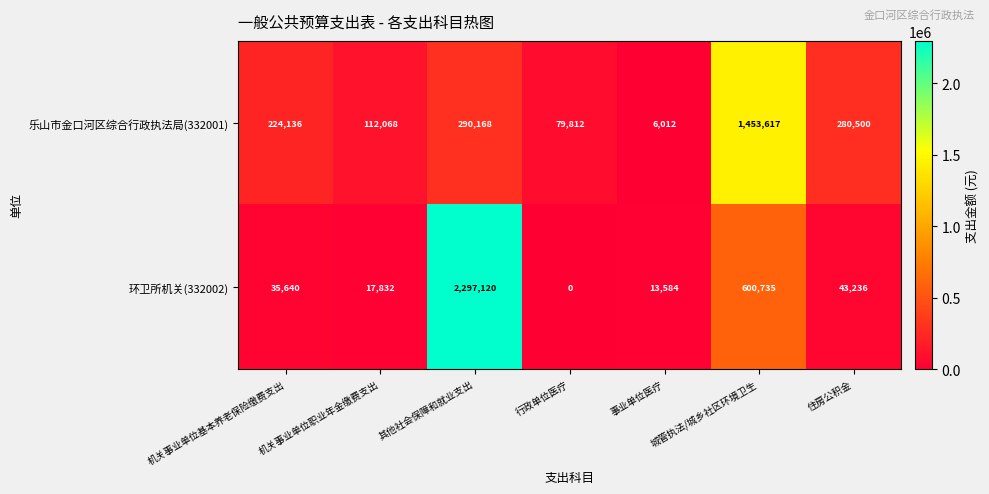

Rank the categories by 环卫所机关(332002) value from highest to lowest.

其他社会保障和就业支出, 城管执法/城乡社区环境卫生, 住房公积金, 机关事业单位基本养老保险缴费支出, 机关事业单位职业年金缴费支出, 事业单位医疗, 行政单位医疗